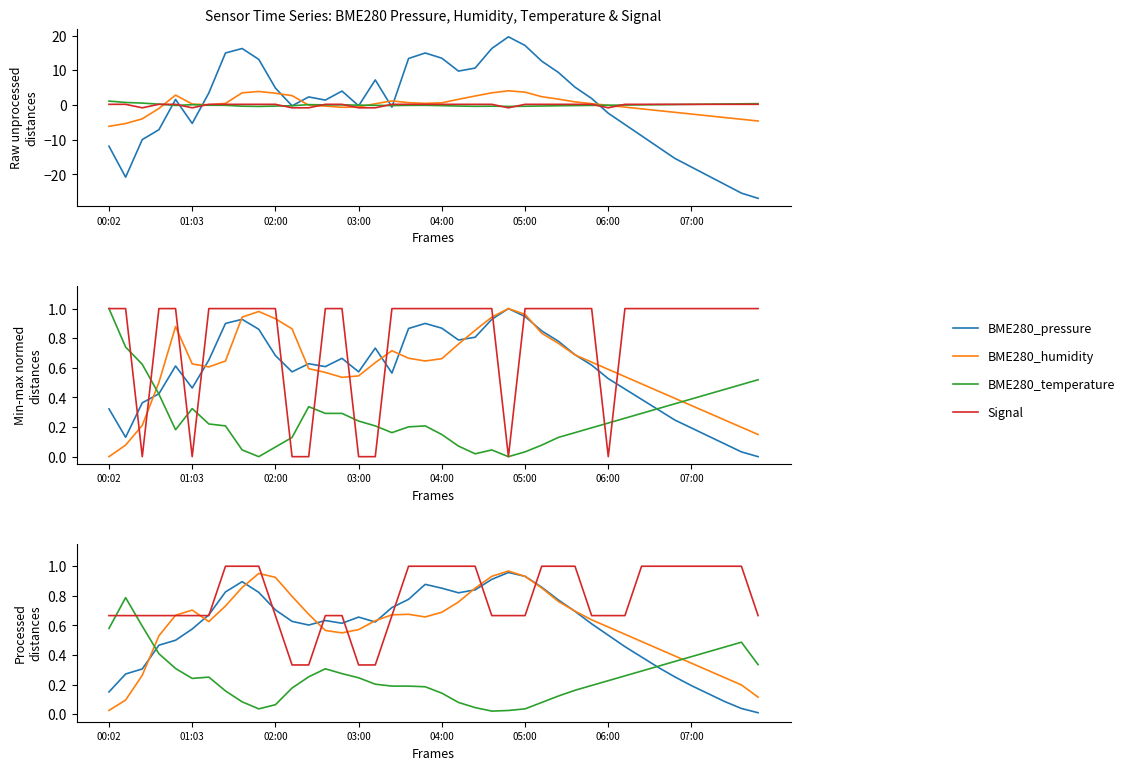

What are all the series names shown in the legend?

BME280_pressure, BME280_humidity, BME280_temperature, Signal